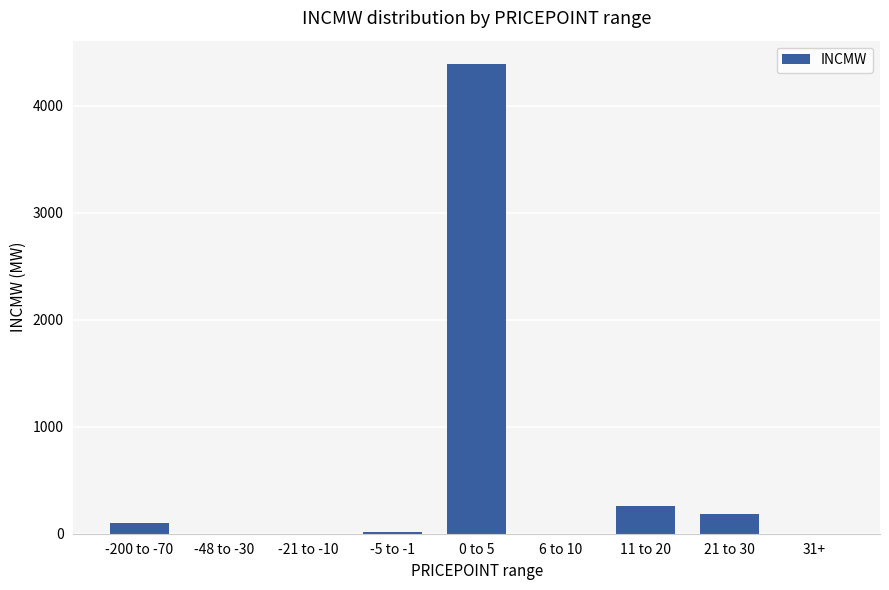

What is the greatest value displayed?

4388.2